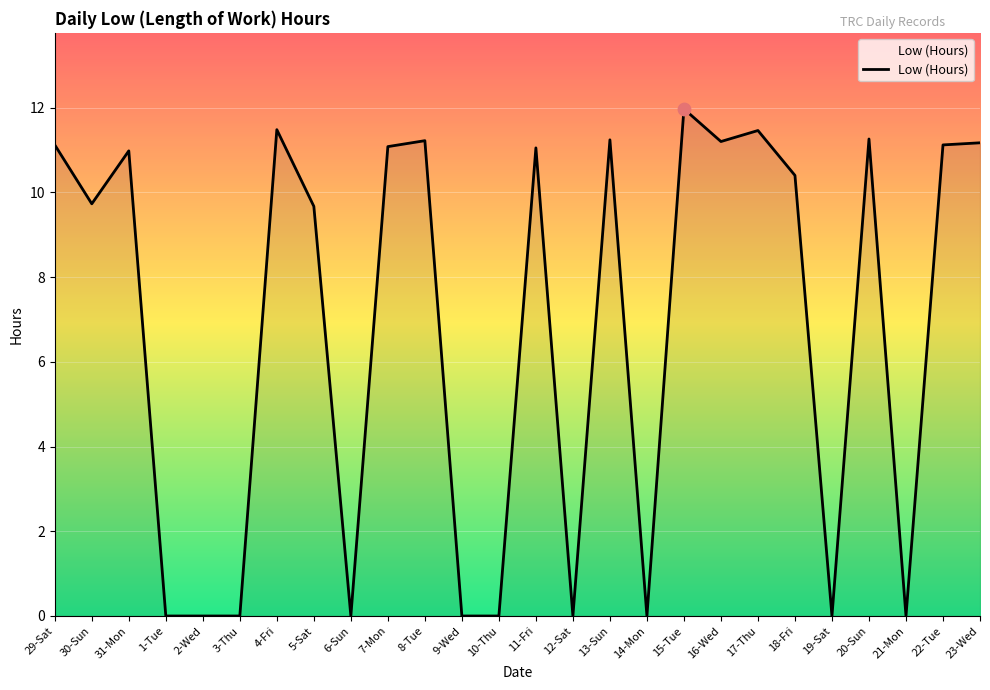

What is the change in value from 9-Wed to 17-Thu?

+11.5